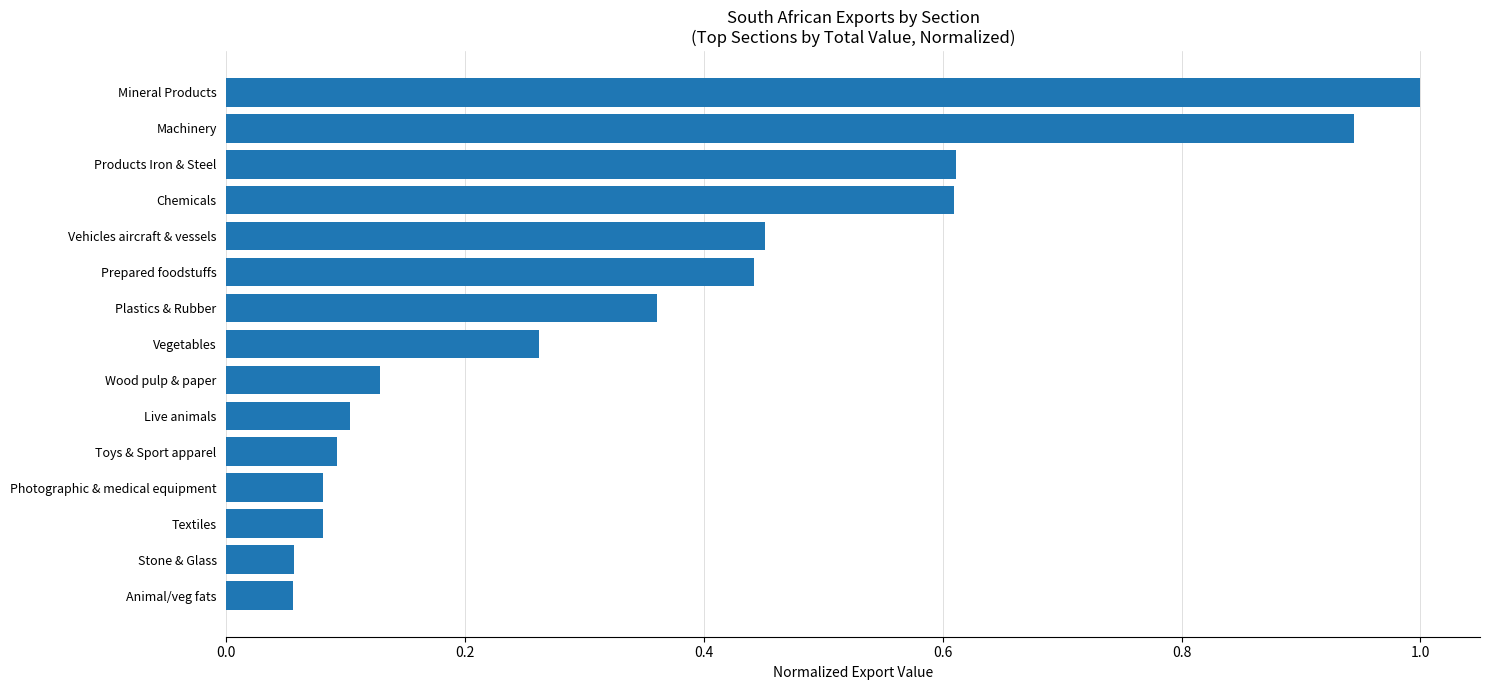

The chart shows a value of 0.1 at Textiles. True or false?

True